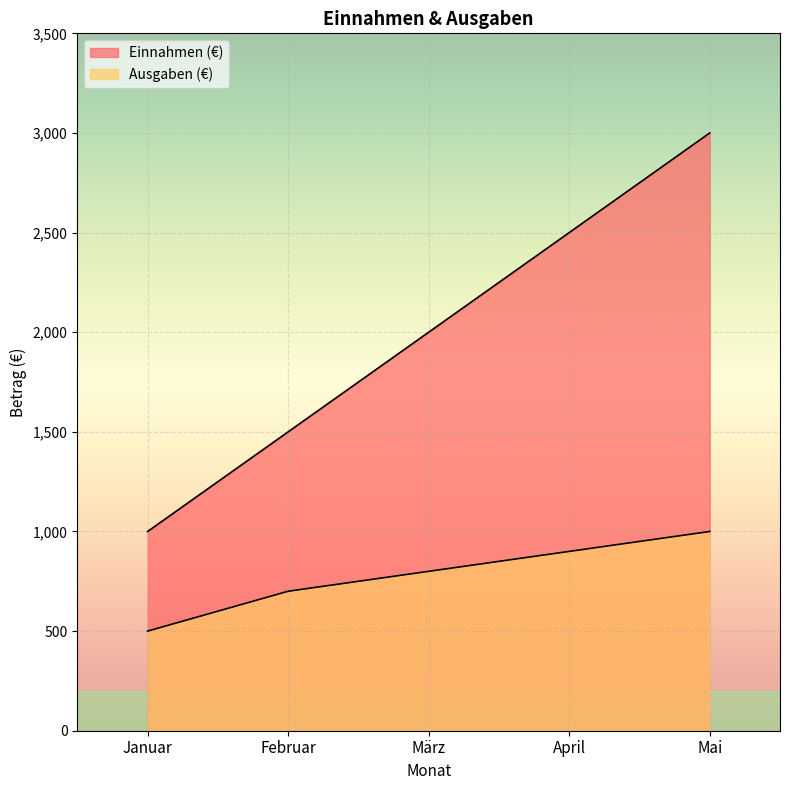

How many data points in Ausgaben (€) are above 800?

2